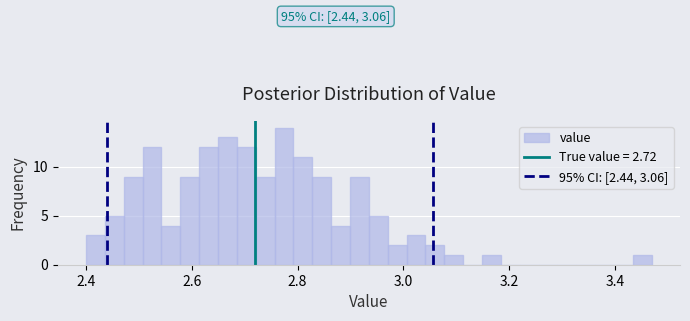

Read against the x-axis, roughly where is the centre of the tallest bar?

2.78